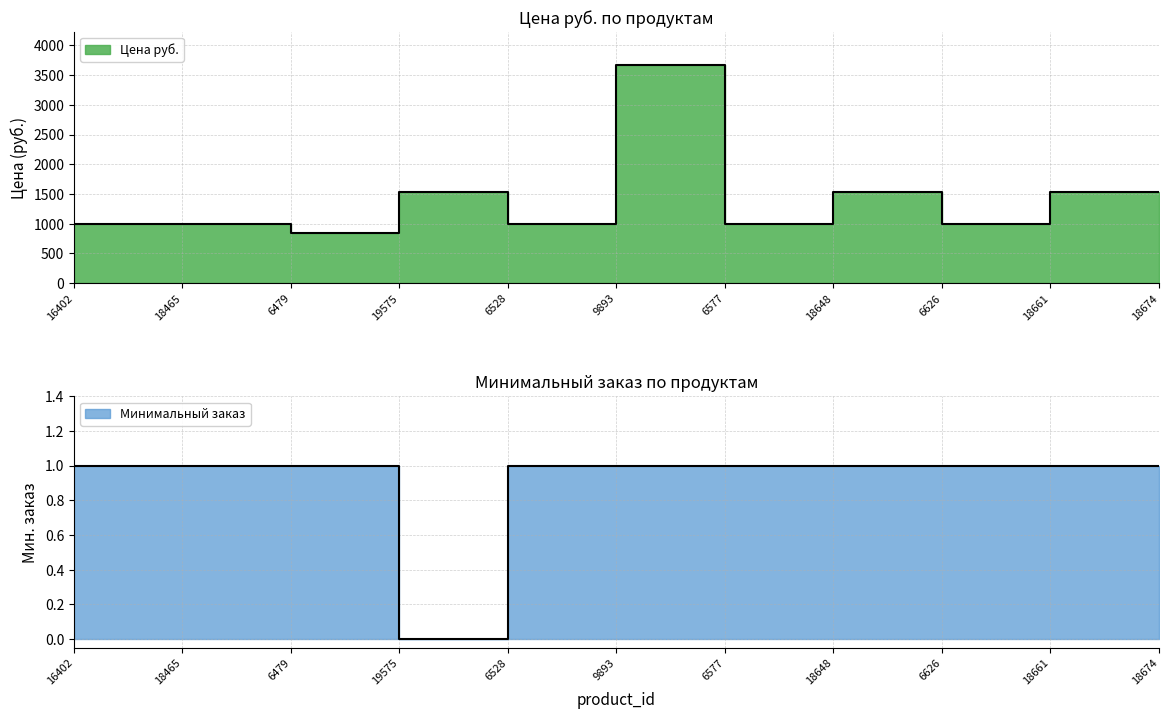

True or false: Минимальный заказ and Цена руб. cross at least once.

False